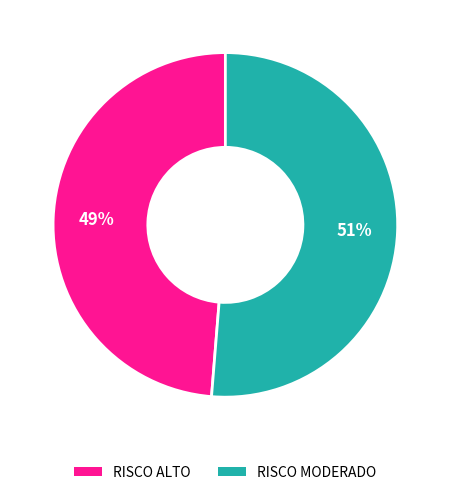

Which category has the biggest portion of the pie?

RISCO MODERADO